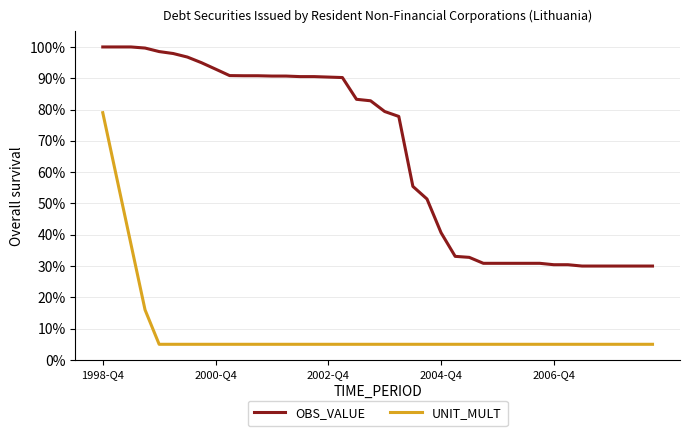

Which series has the largest total across all categories?

OBS_VALUE